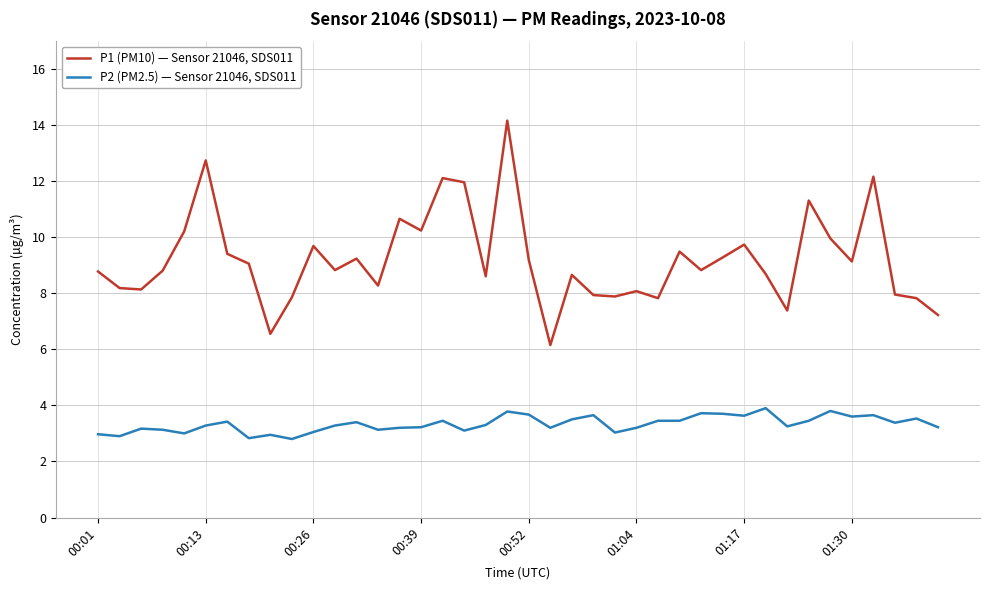

Rank the series by their average value, from highest to lowest.

P1 (PM10) — Sensor 21046, SDS011, P2 (PM2.5) — Sensor 21046, SDS011